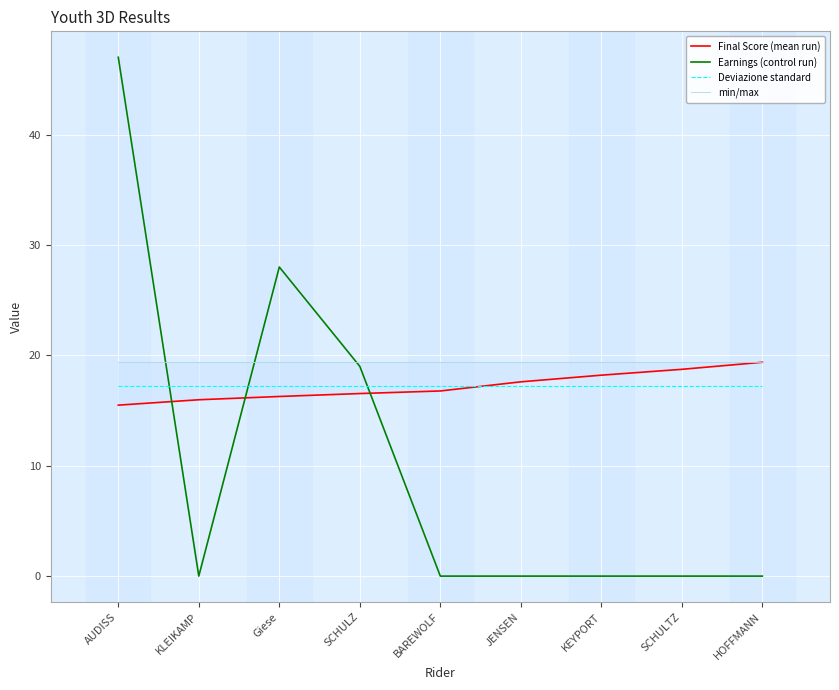

The value of Deviazione standard at BAREWOLF is 17.2. True or false?

True